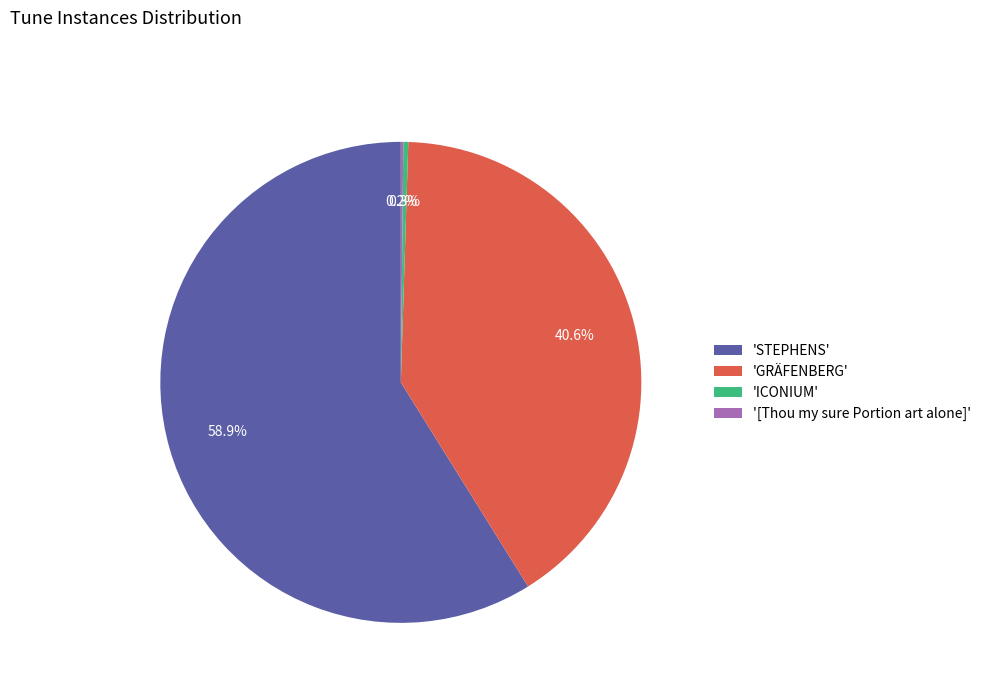

What is the ratio of the value at 'GRÄFENBERG' to the value at 'STEPHENS'?

0.7